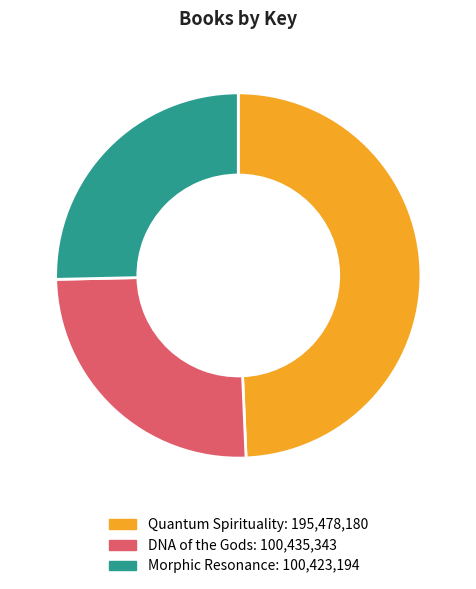

Is it true that Morphic Resonance is 15% of the pie?

False